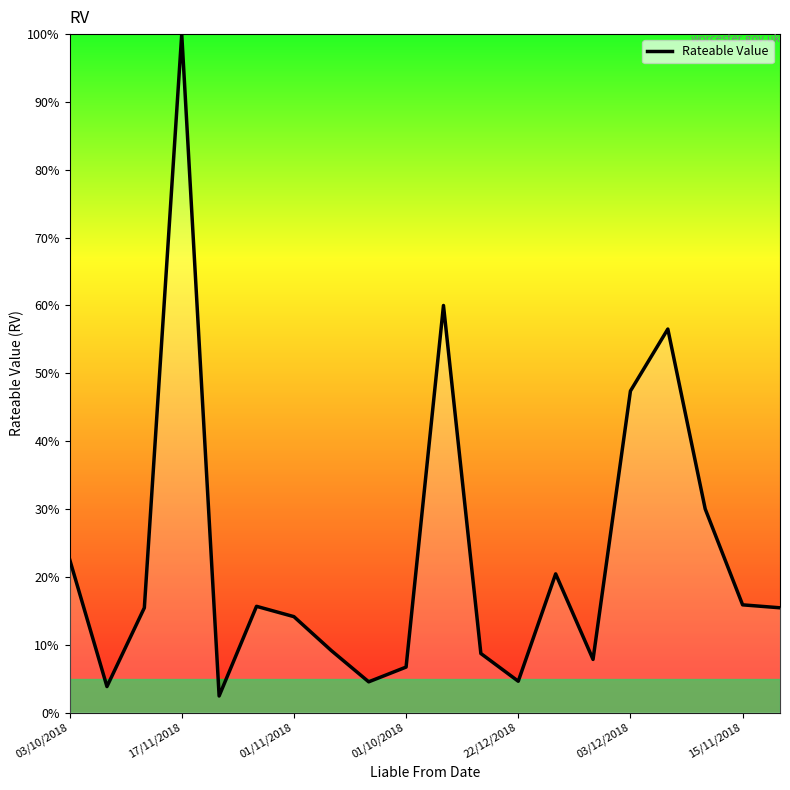

What is the maximum value shown in the chart?

100.0